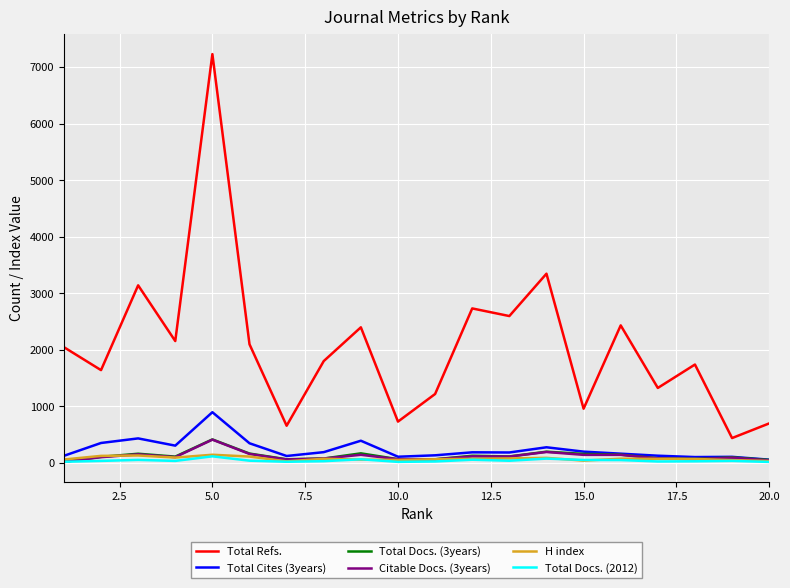

What are all the series names shown in the legend?

Total Refs., Total Cites (3years), Total Docs. (3years), Citable Docs. (3years), H index, Total Docs. (2012)